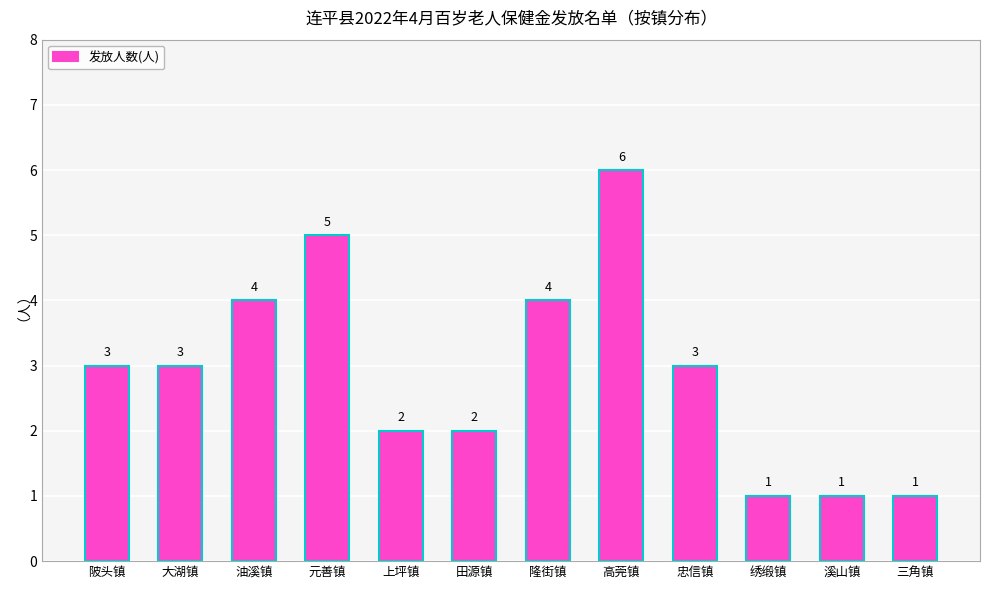

What position from the right is 上坪镇?

8